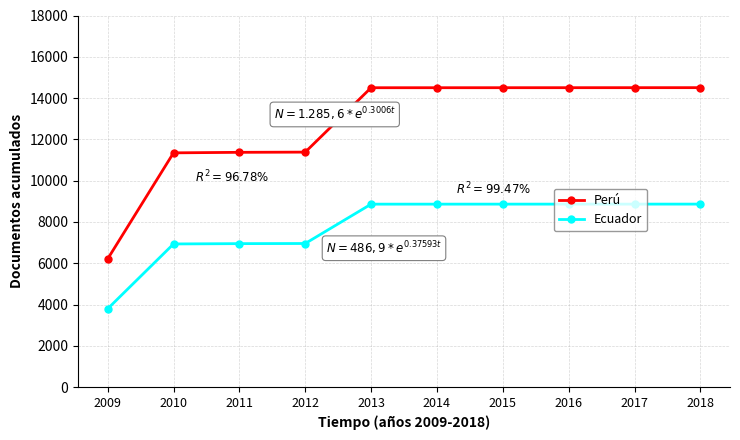

What is the approximate value of Perú at 2010?

11347.2